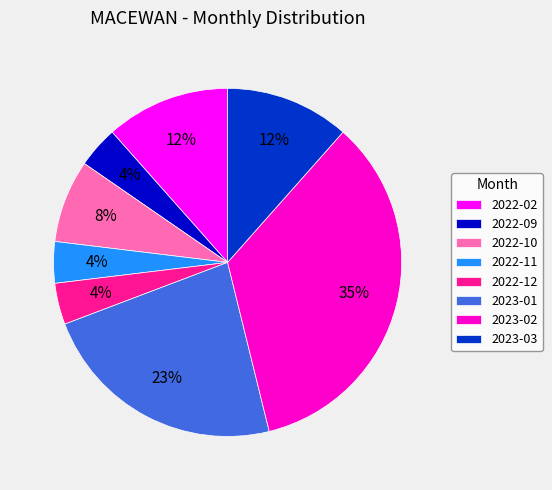

To the nearest percent, what percentage of the pie is 2022-11?

4%